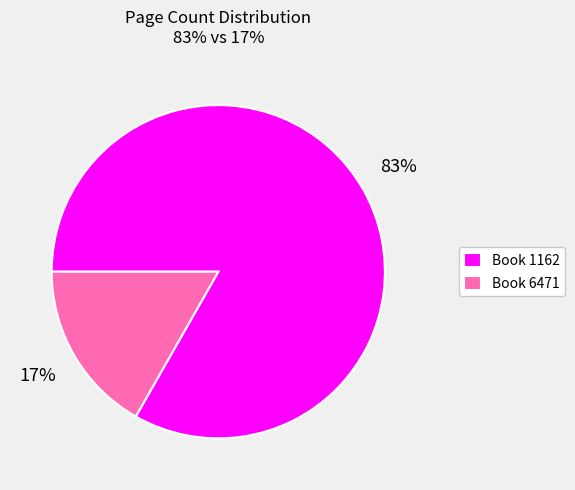

Does any single category account for the majority?

Yes